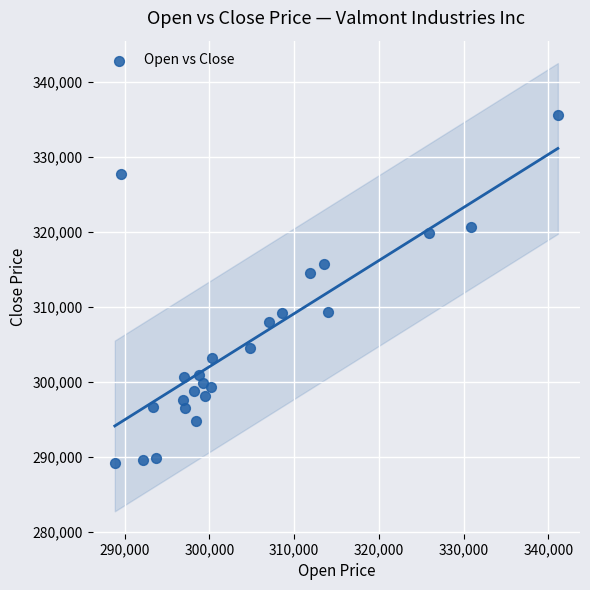

What Y value in the scatter plot is closest to 312421?

314582